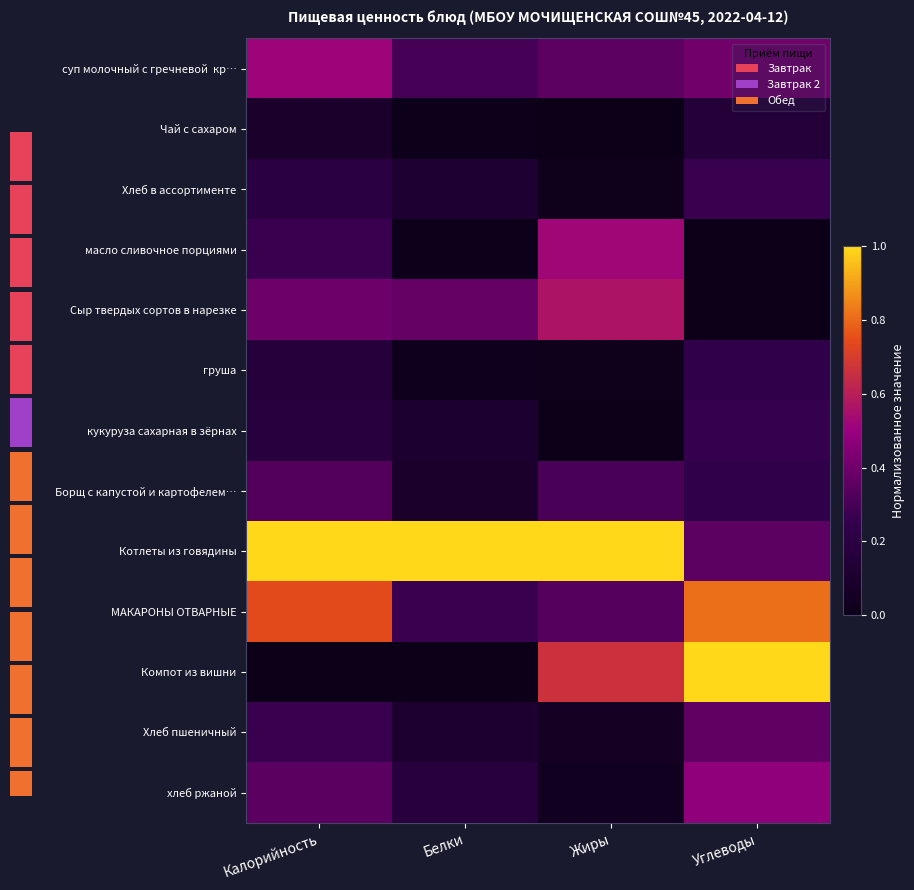

Which category has the highest value across all series?

Калорийность